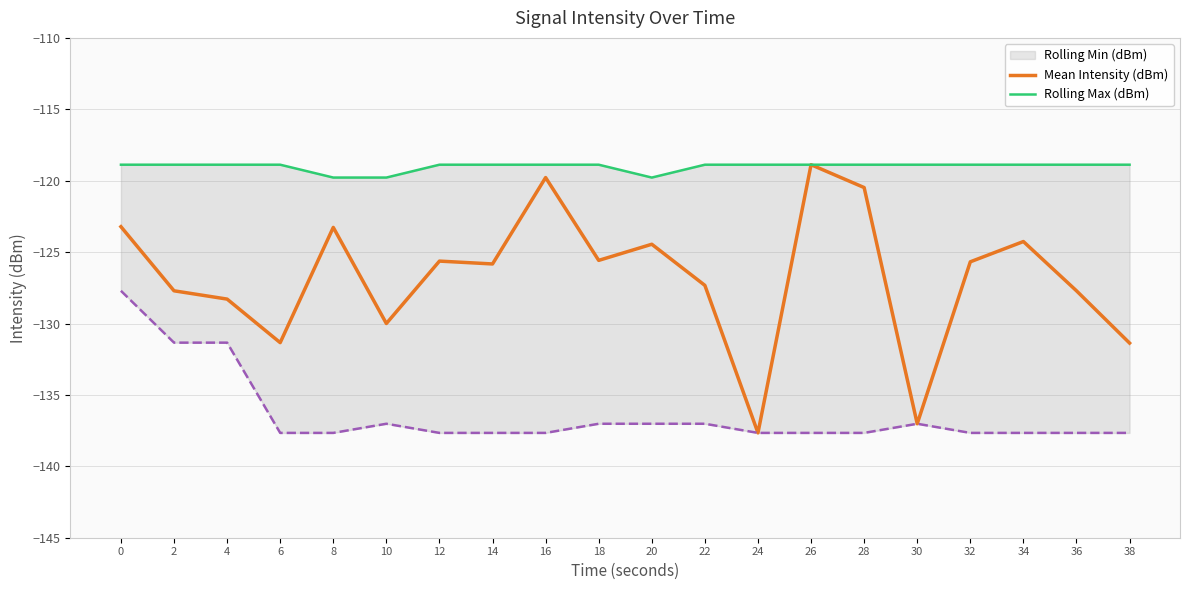

At which category is the sum across all series the highest?

26